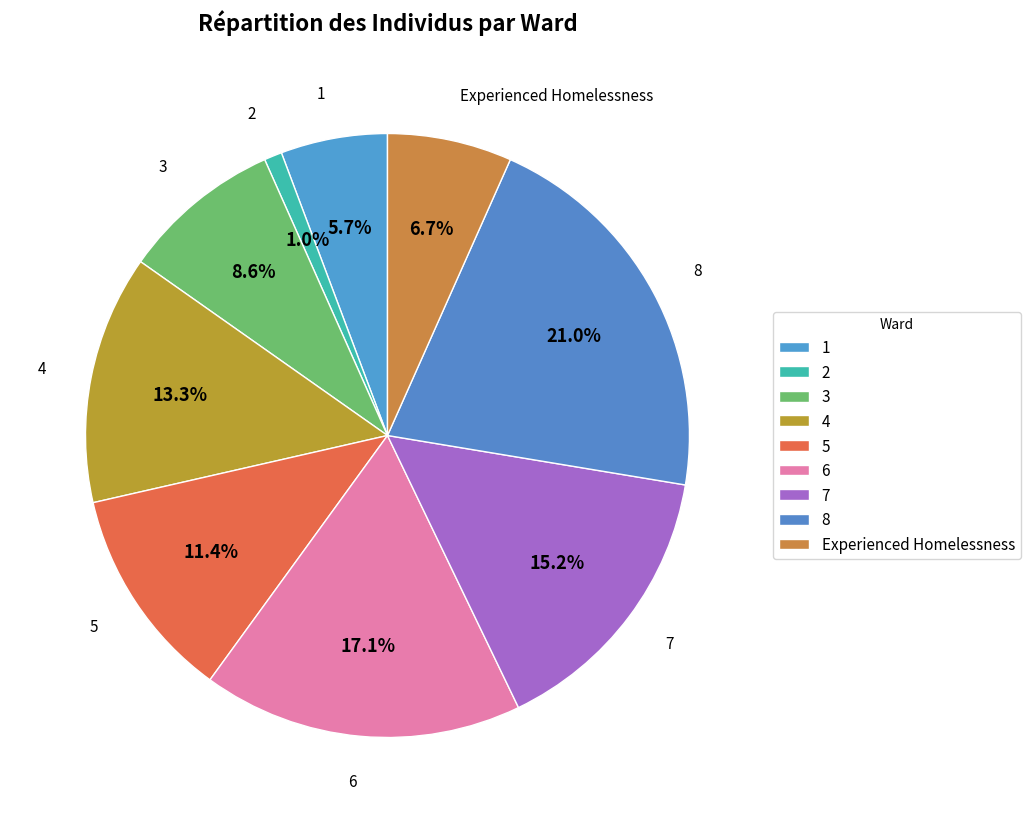

Does 5 represent more than half of the total?

No